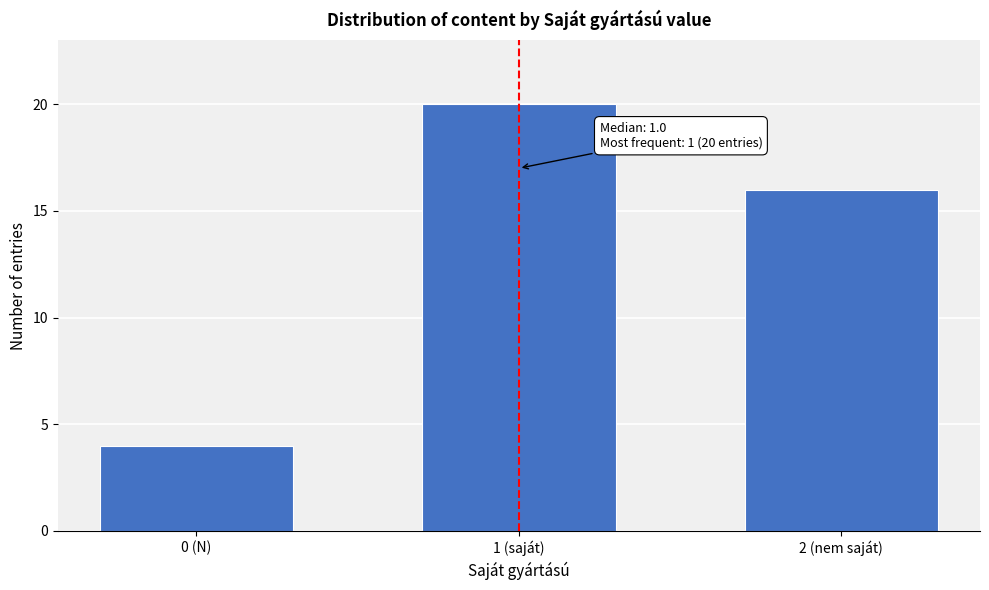

Reading right to left, transcribe all the data shown in this chart.

2 (nem saját)=16	1 (saját)=20	0 (N)=4